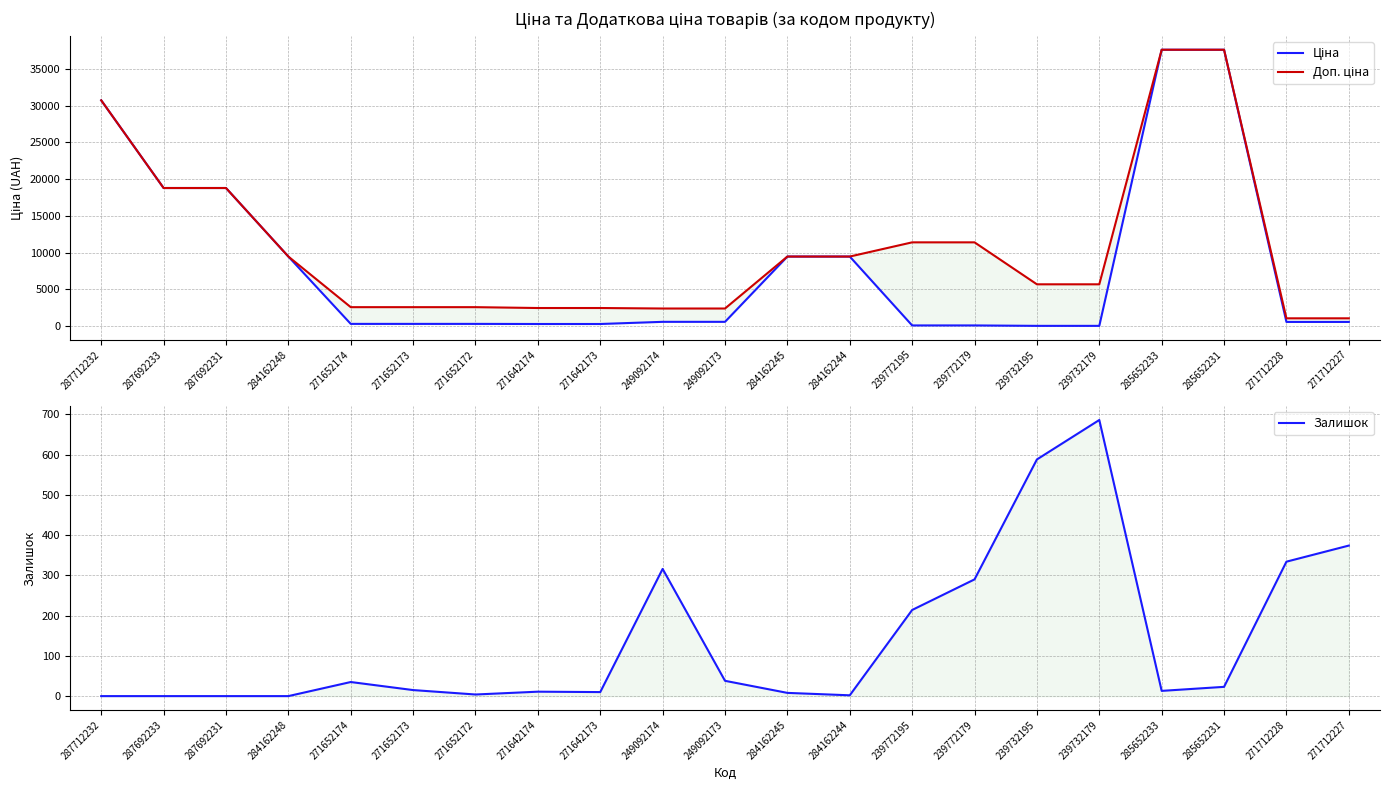

What is the sum of the Залишок values at 285652231 and 239772195?

237.0